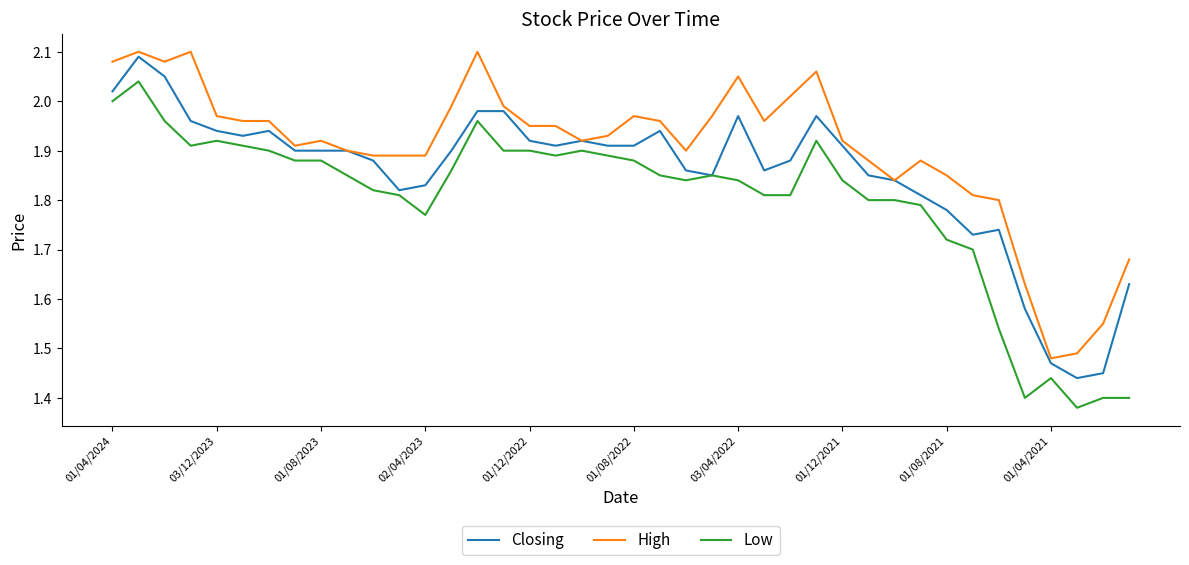

Which series has the largest total across all categories?

High